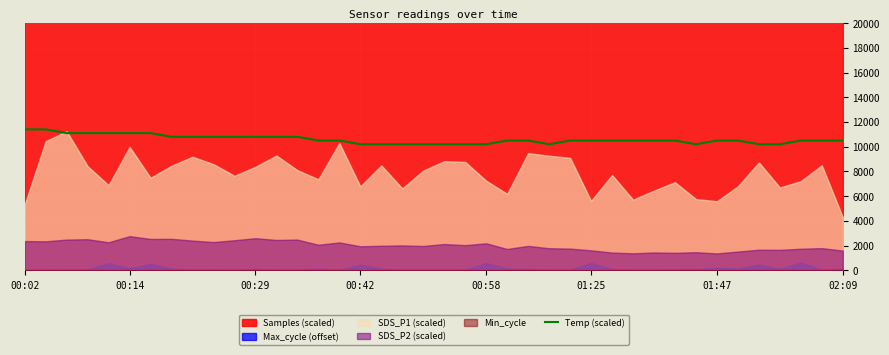

What is the maximum value for Temp (scaled)?

11400